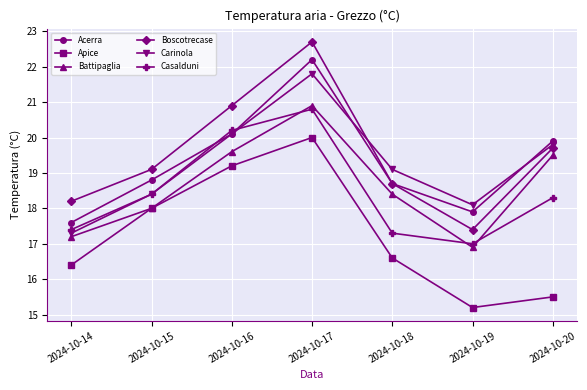

After their last crossing, which series has the higher values: Carinola or Casalduni?

Carinola